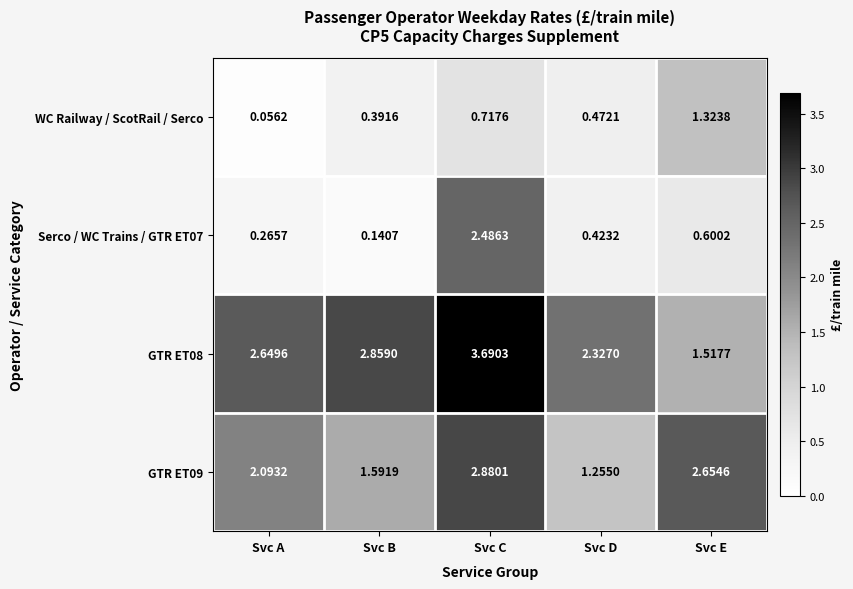

Which category has the lowest value across all series?

Svc A